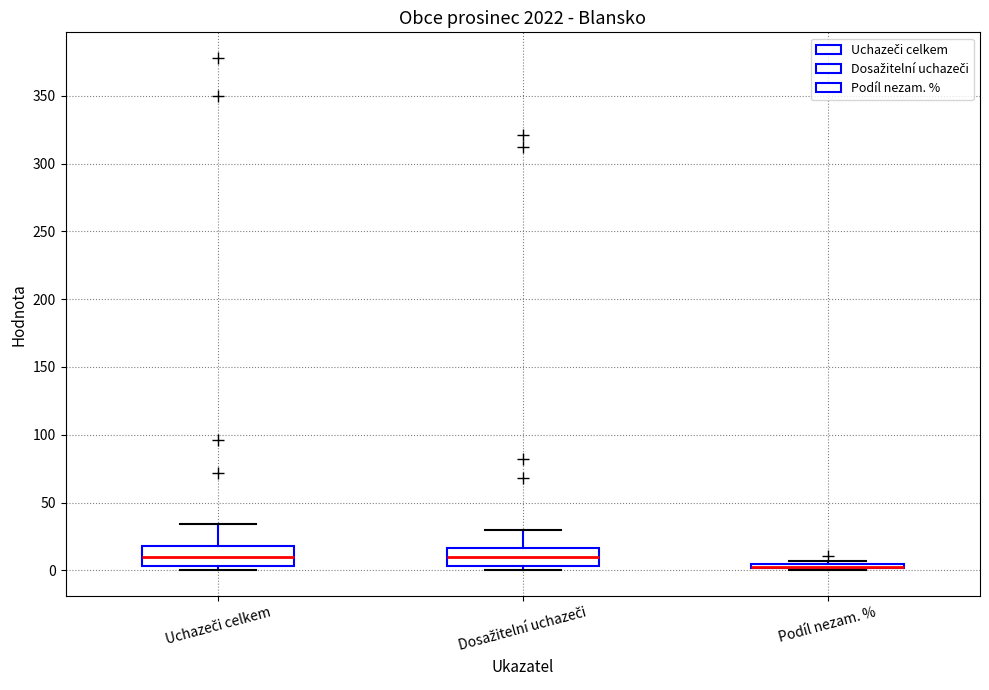

Where is the upper edge of the box for Uchazeči celkem on the y-axis? The values are not printed on the chart, so give them approximately, as read against the axis.

20